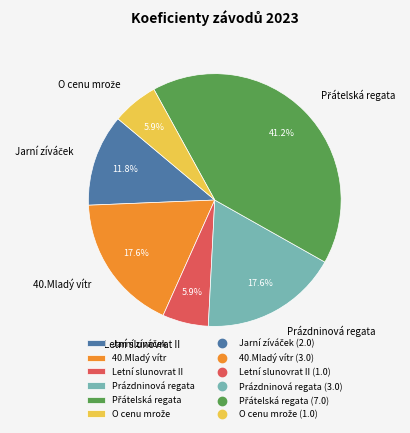

To the nearest percent, what percentage of the pie is 40.Mladý vítr?

18%